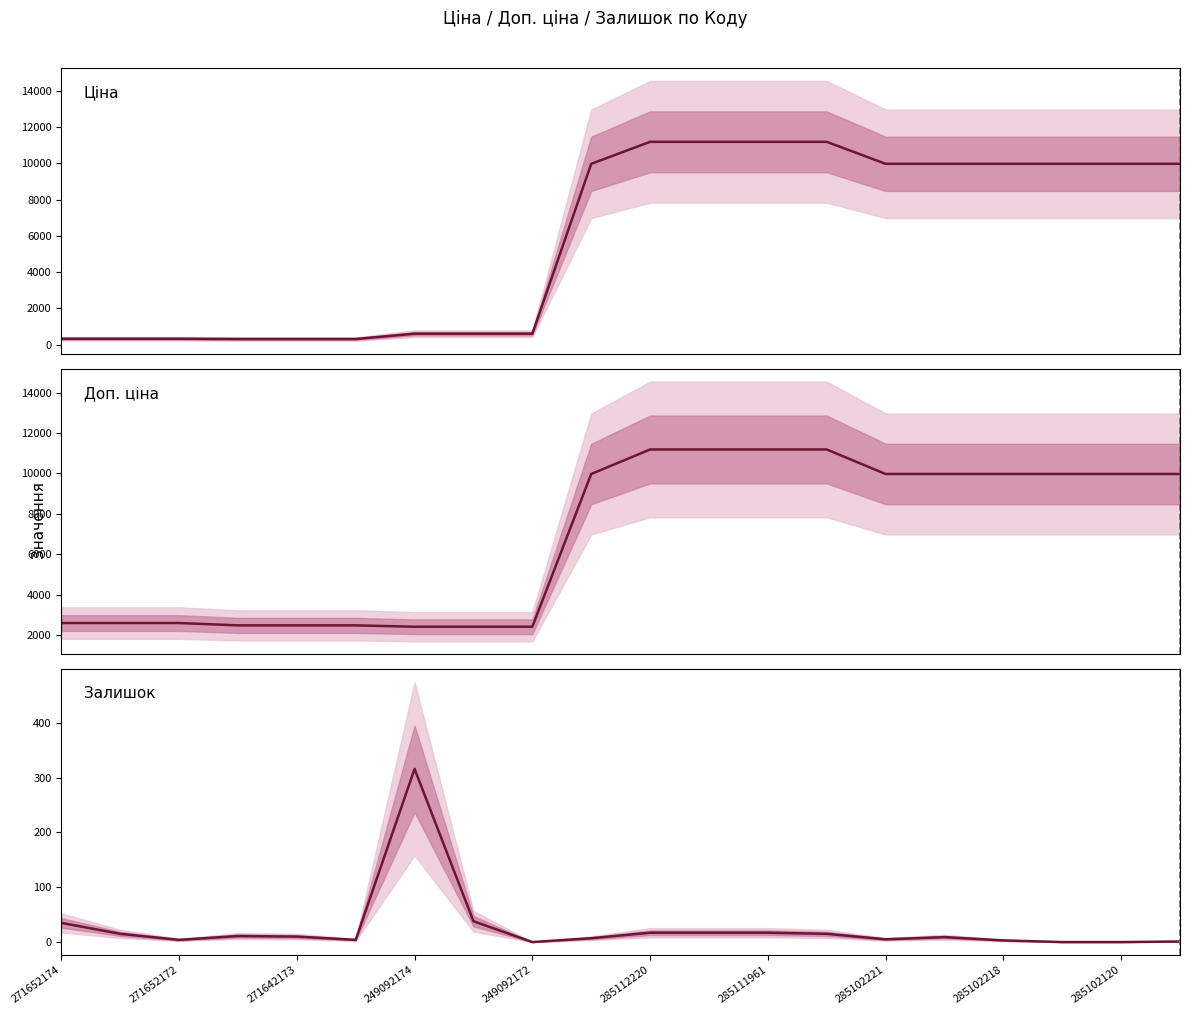

At how many categories does at least one series exceed 6594?

11